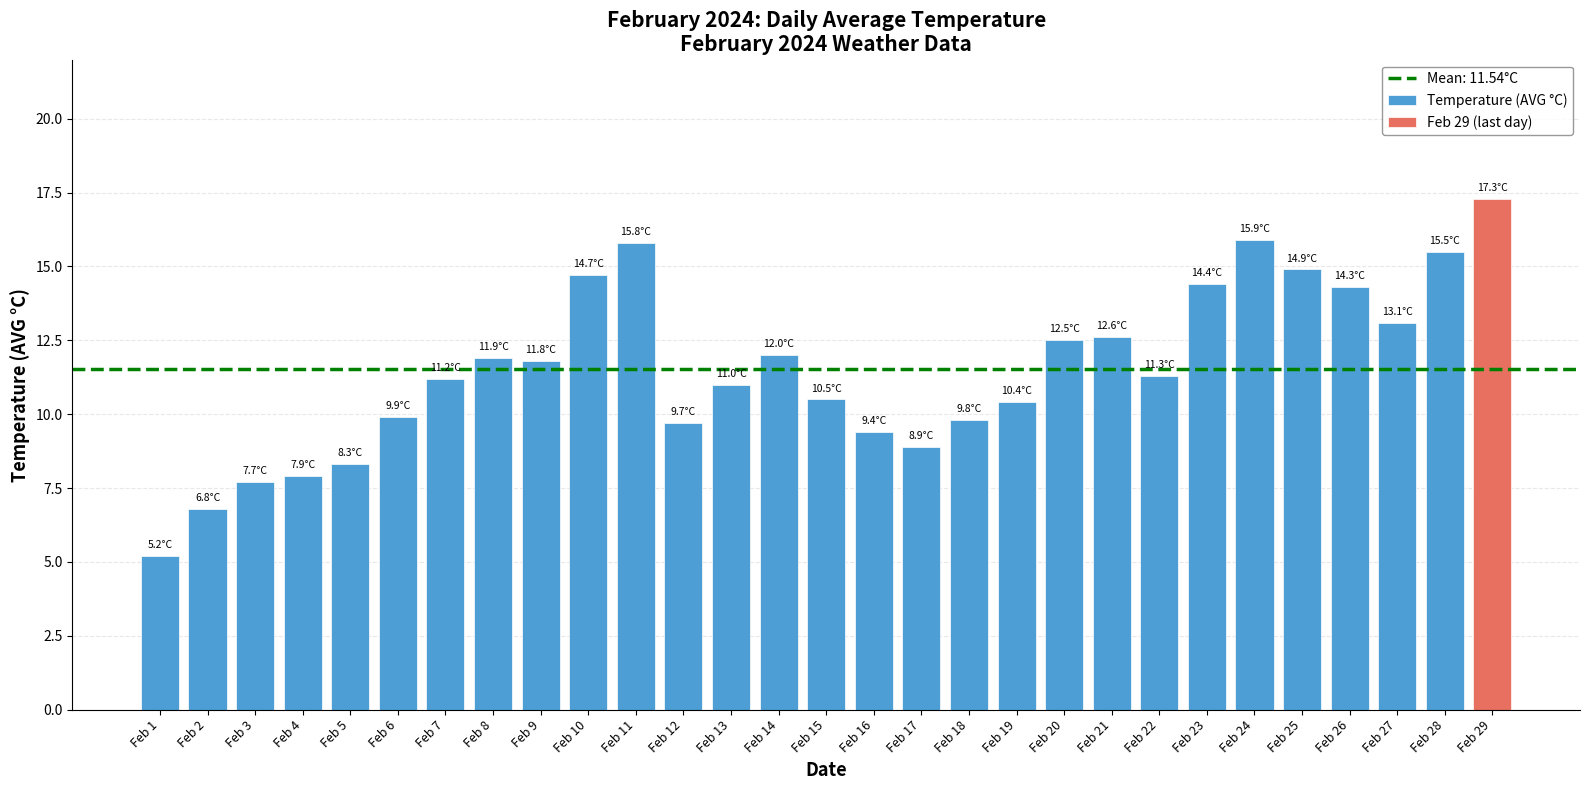

Does the chart contain stacked bars?

No